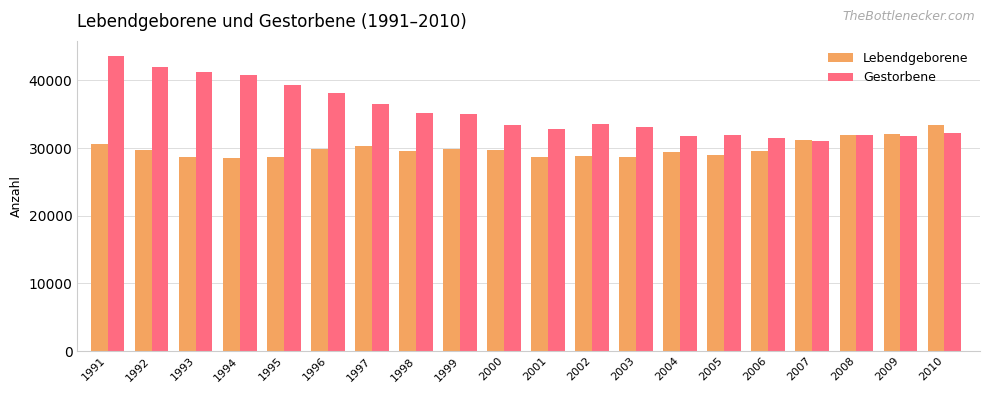

What is the highest value of the Gestorbene series?

43654